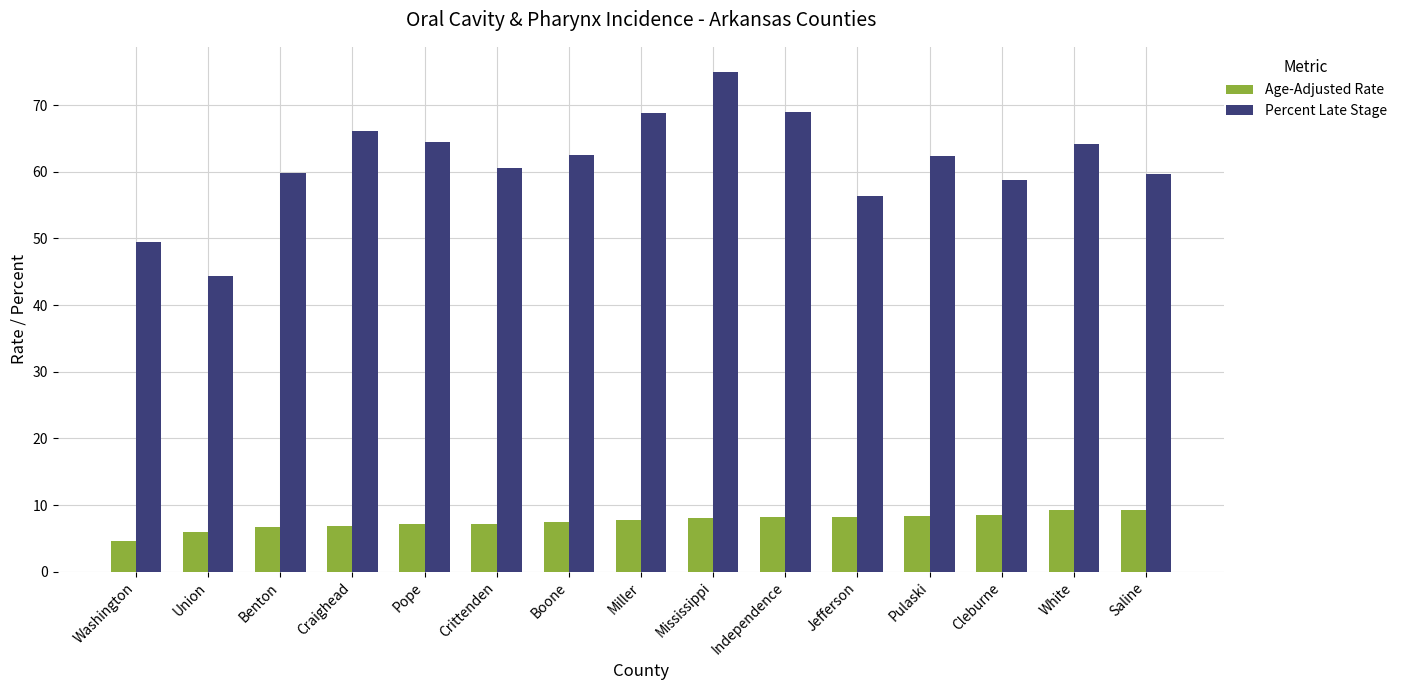

Does the chart contain any negative values?

No